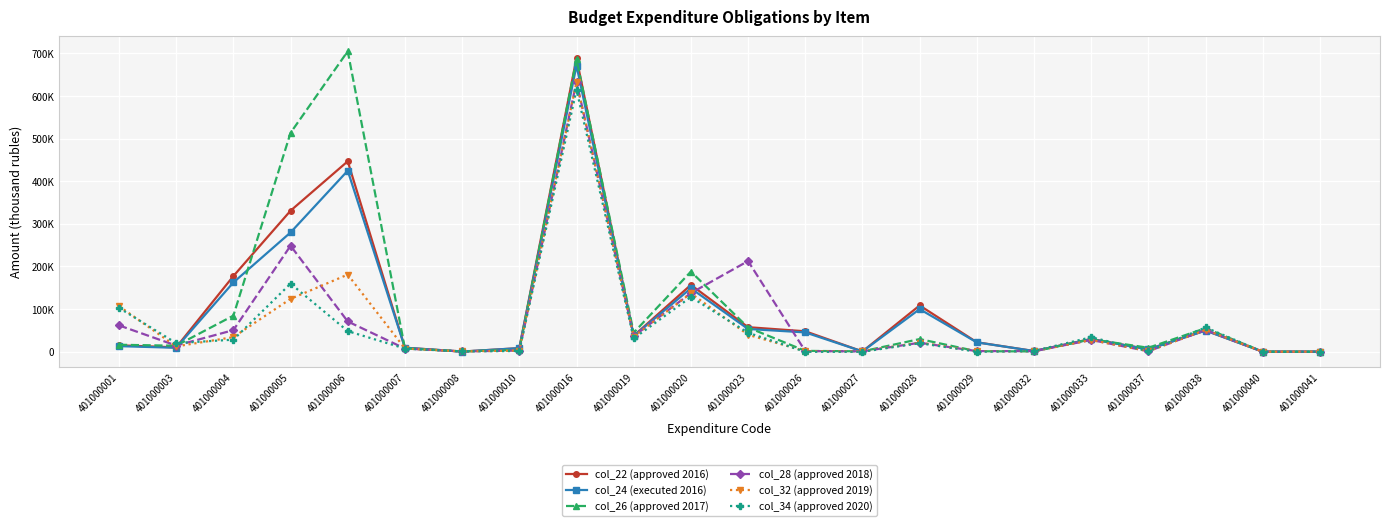

Where does the col_26 (approved 2017) series first go above 16410?

401000001